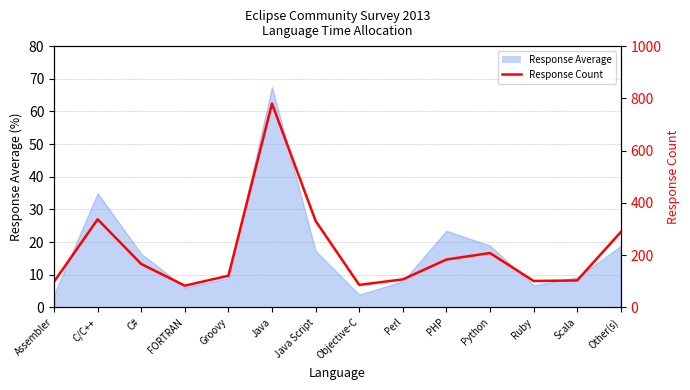

What is the difference between the values at Java Script and Groovy?

210